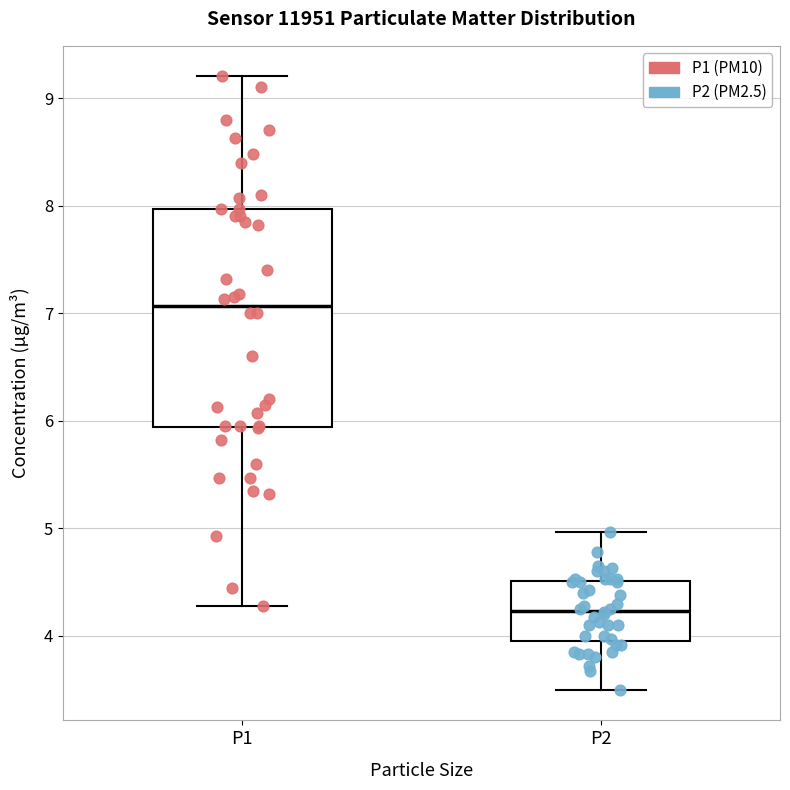

Which box is the tallest, from its lower edge to its upper edge?

P1